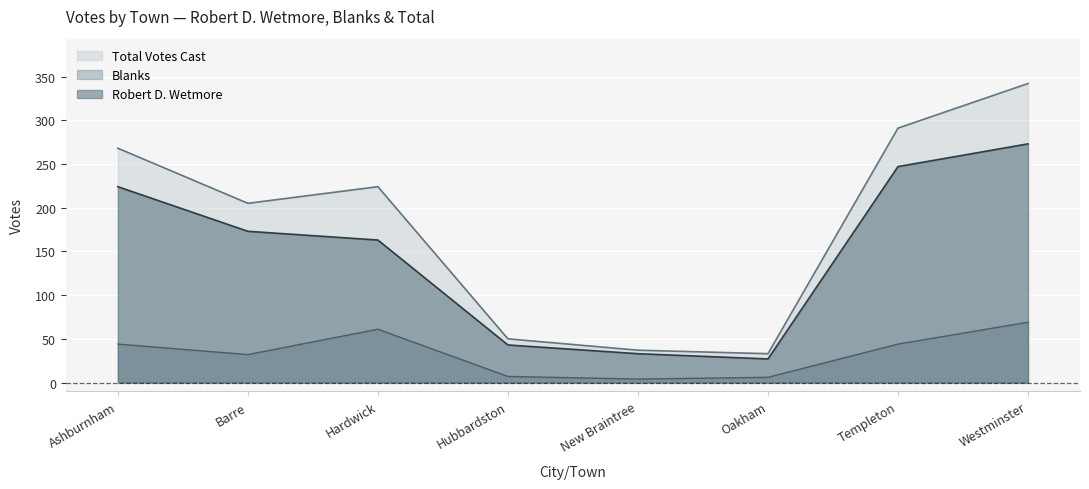

At which label is Total Votes Cast closest to 187?

Barre